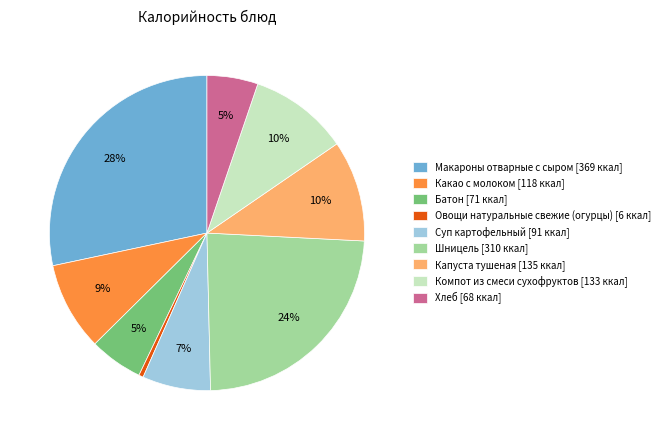

What is the ratio of the value at Суп картофельный [91 ккал] to the value at Шницель [310 ккал]?

0.3